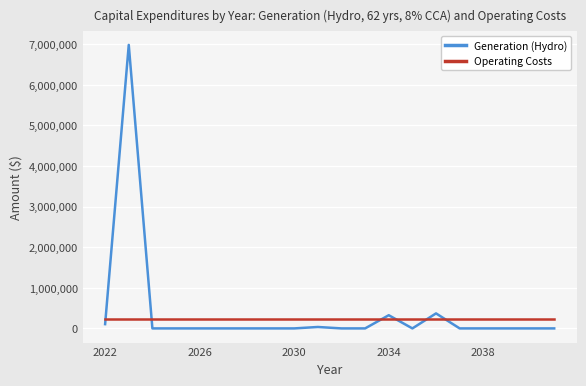

How many categories are shown in the chart?

20